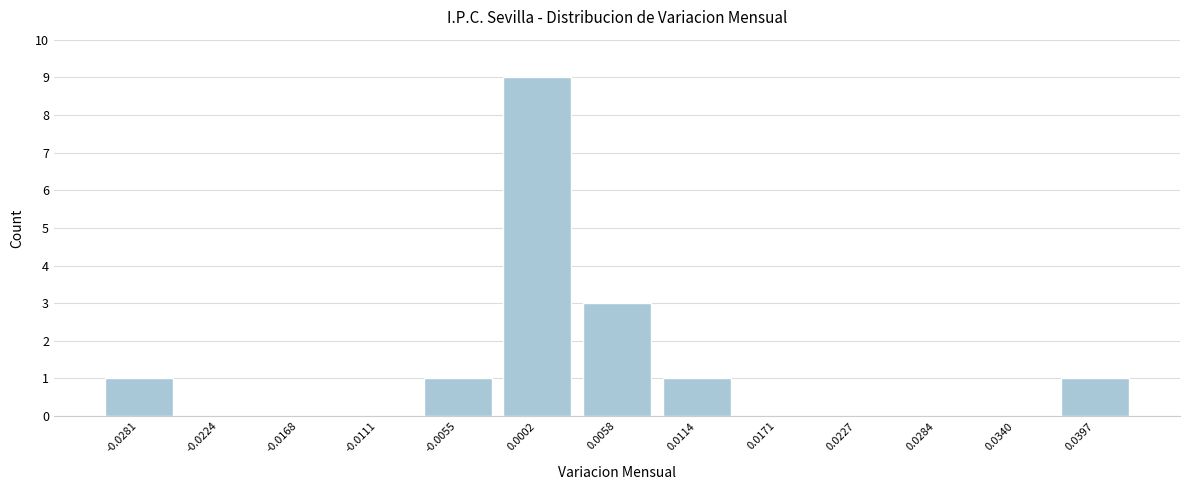

Reading left to right, list every bar in this chart as the range it spans on the x-axis followed by its height. Neither the bar edges nor the heights are printed on the chart, so give them approximately, as read against the axes.

-0.031 to -0.025: 1
-0.025 to -0.020: 0
-0.020 to -0.014: 0
-0.014 to -0.008: 0
-0.008 to -0.003: 1
-0.003 to 0.003: 9
0.003 to 0.009: 3
0.009 to 0.014: 1
0.014 to 0.020: 0
0.020 to 0.026: 0
0.026 to 0.031: 0
0.031 to 0.037: 0
0.037 to 0.043: 1